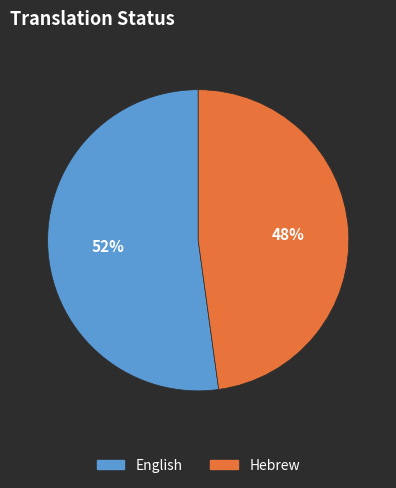

How many slices are in this pie chart?

2